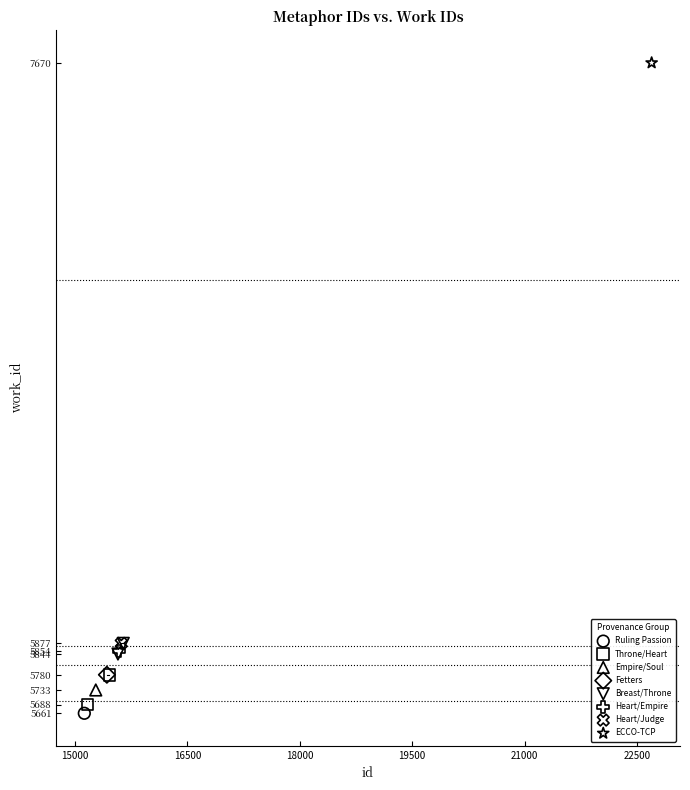

Which series contains the highest Y value?

ECCO-TCP